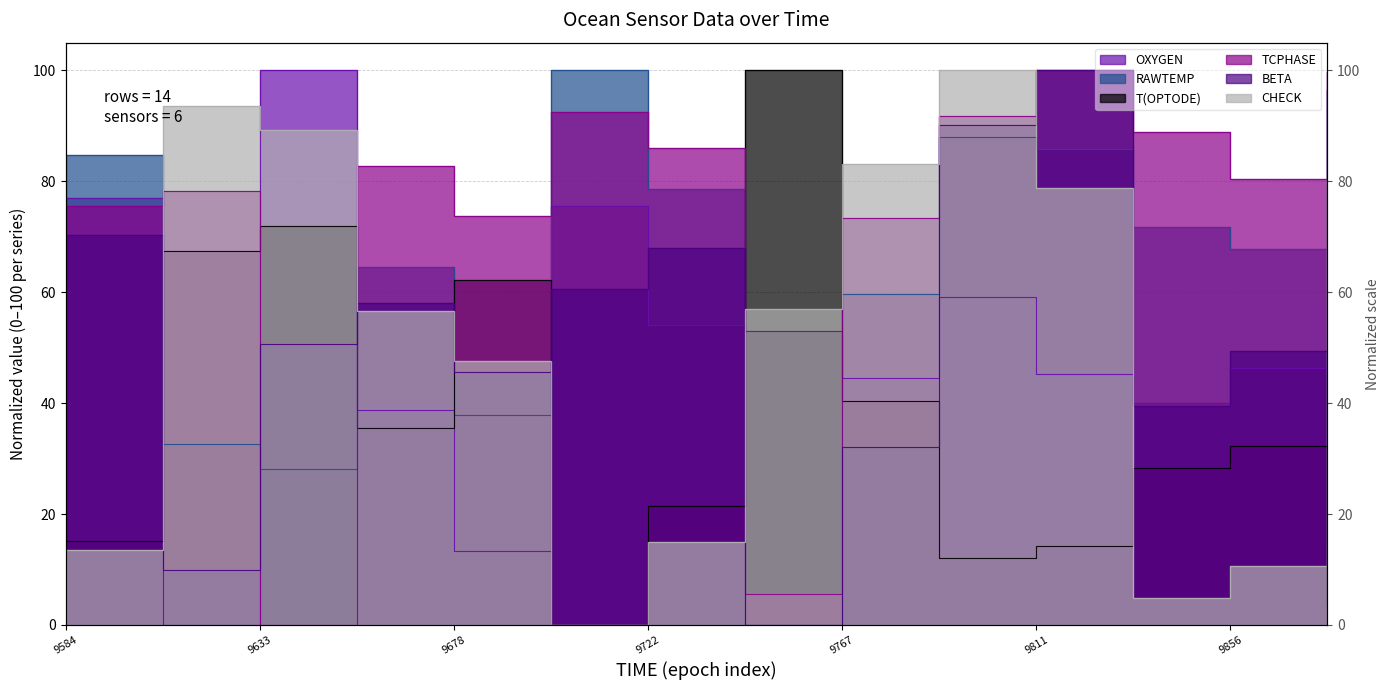

How many data points in T(OPTODE) are less than 32?

7